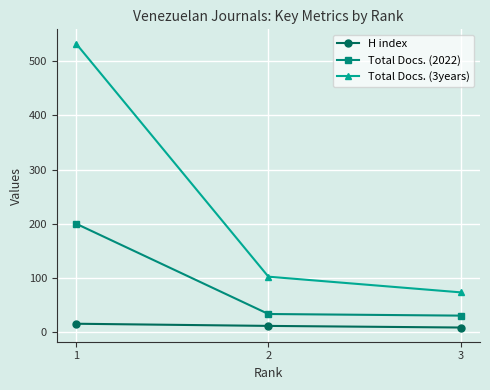

True or false: Total Docs. (3years) has a value of 346 at 1.

False